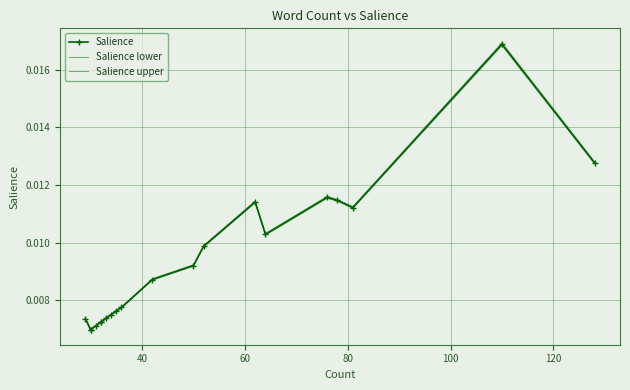

What is the sum of all Salience lower values?

0.2